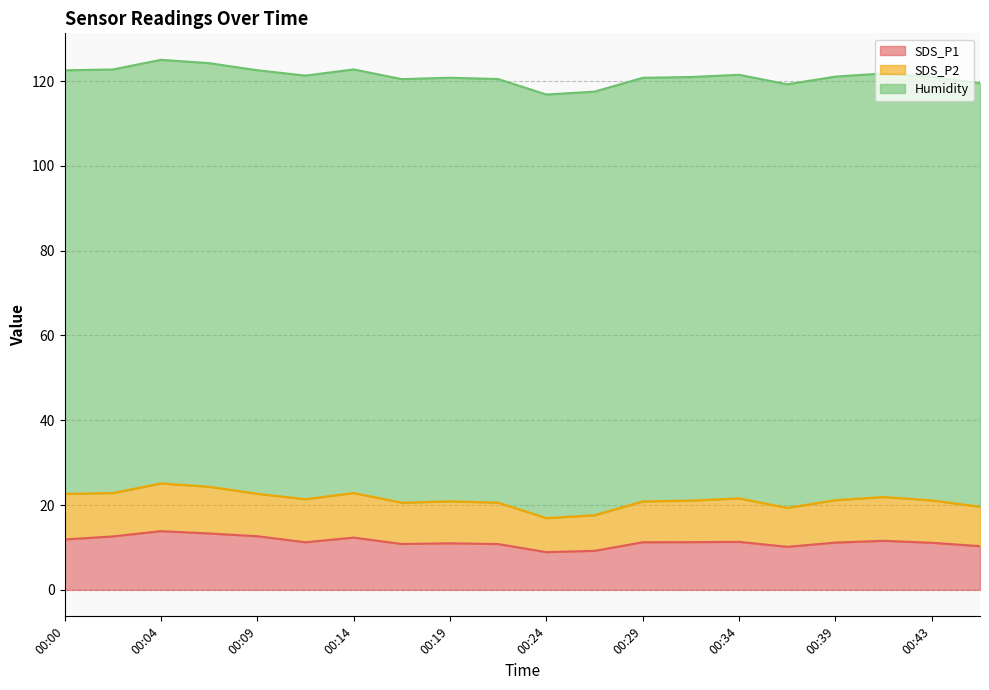

At which category does the chart reach its peak across all series?

00:00